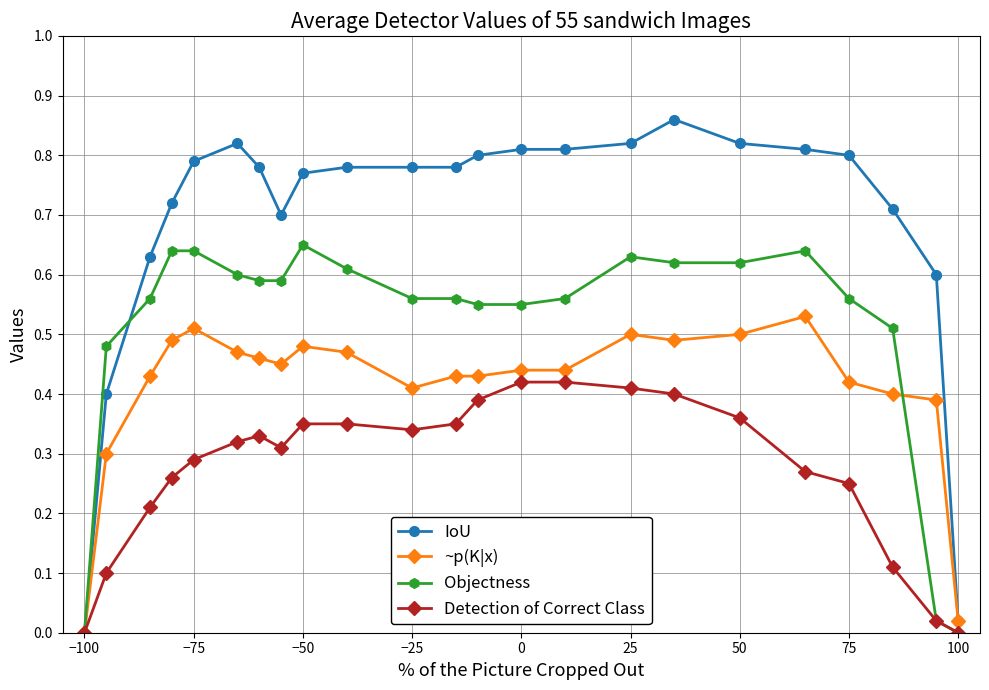

True or false: Objectness has more than 0 points higher than both neighbors.

True